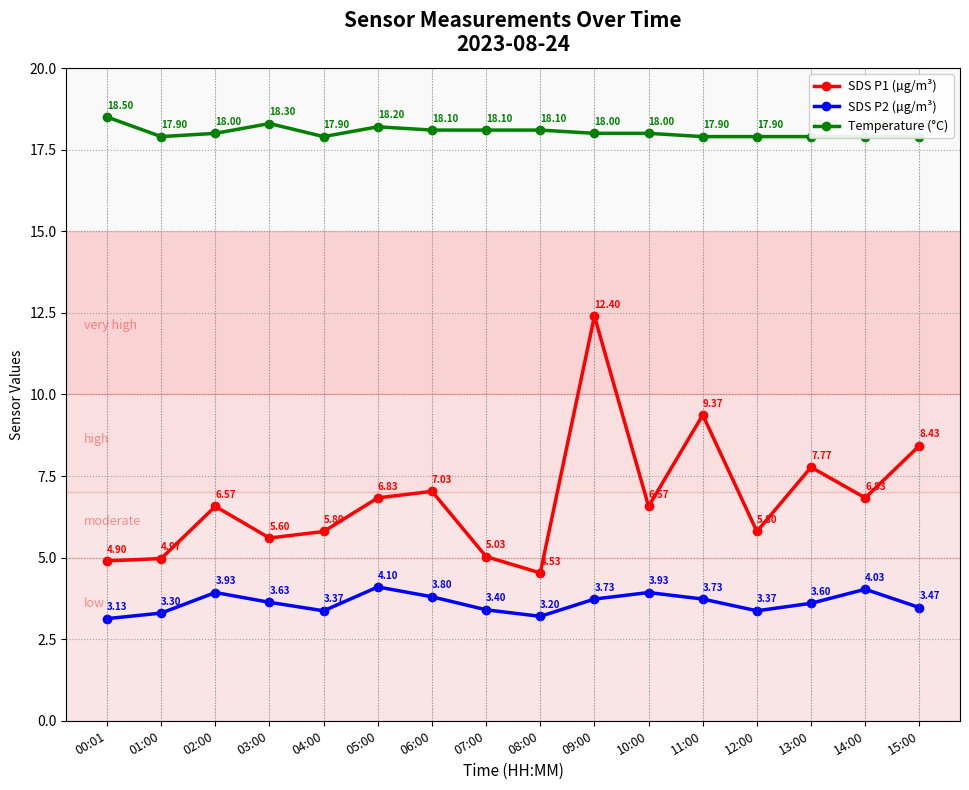

List the labels in order of SDS P2 (µg/m³) value, smallest first.

00:01, 08:00, 01:00, 04:00, 12:00, 07:00, 15:00, 13:00, 03:00, 09:00, 11:00, 06:00, 02:00, 10:00, 14:00, 05:00